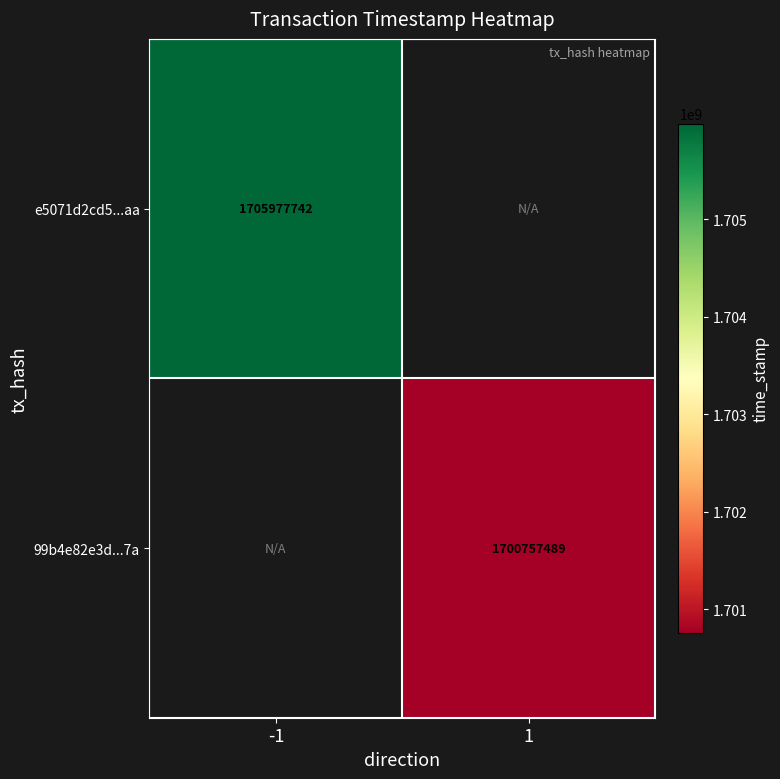

The value of e5071d2cd5...aa at -1 is 673867802. True or false?

False